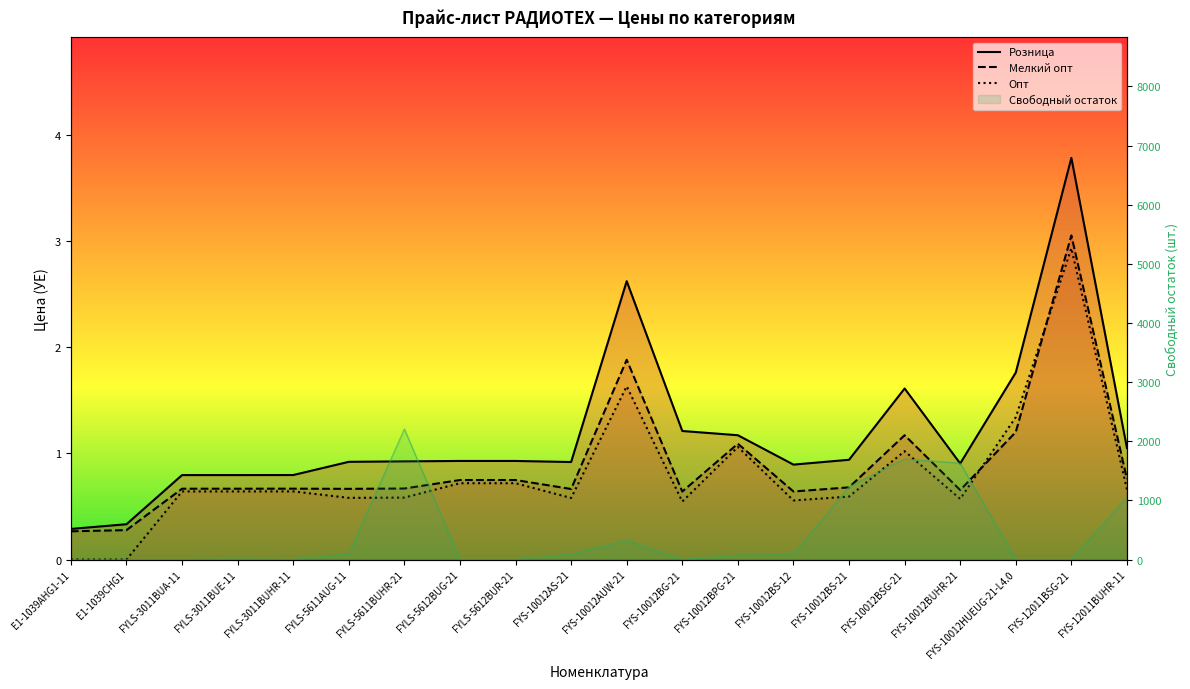

What is the label of the 9th point from the right?

FYS-10012BG-21